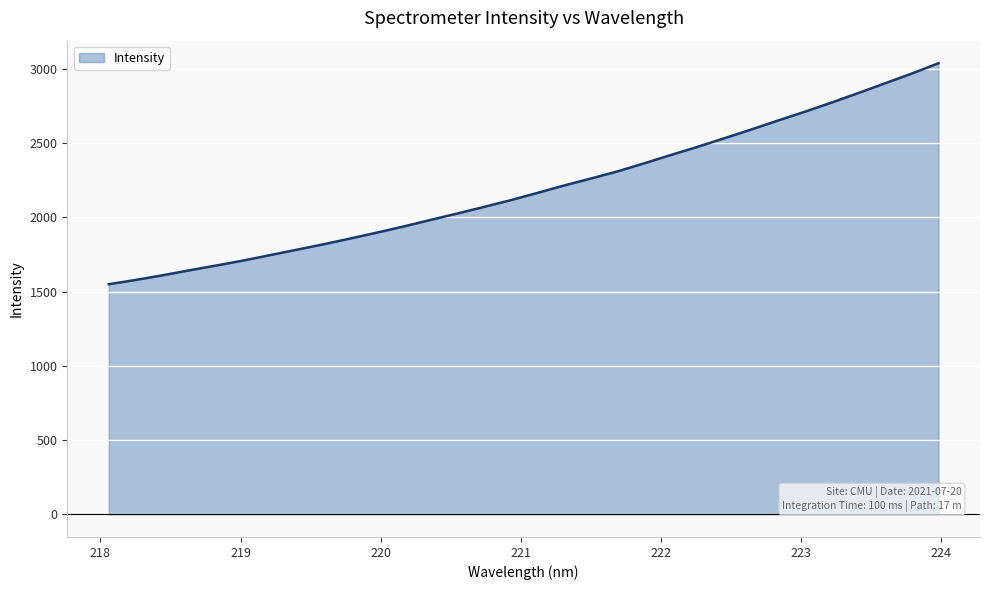

What is the smallest value displayed?

1549.2